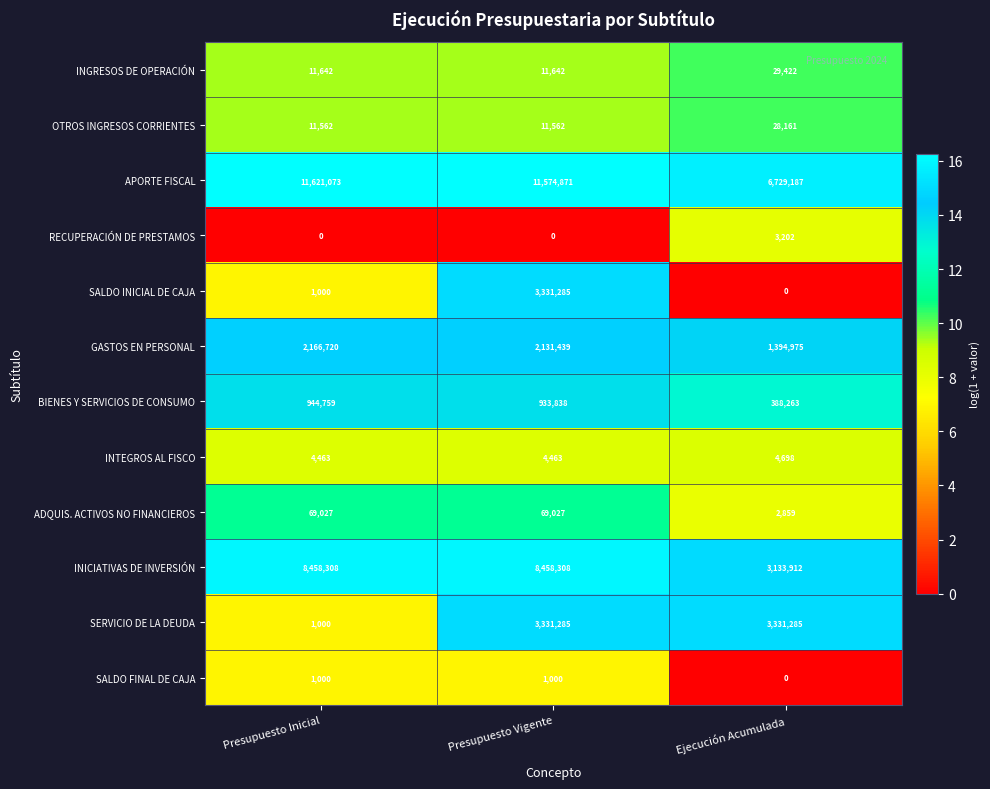

What is the difference between the maximum and minimum values in the OTROS INGRESOS CORRIENTES series?

16599